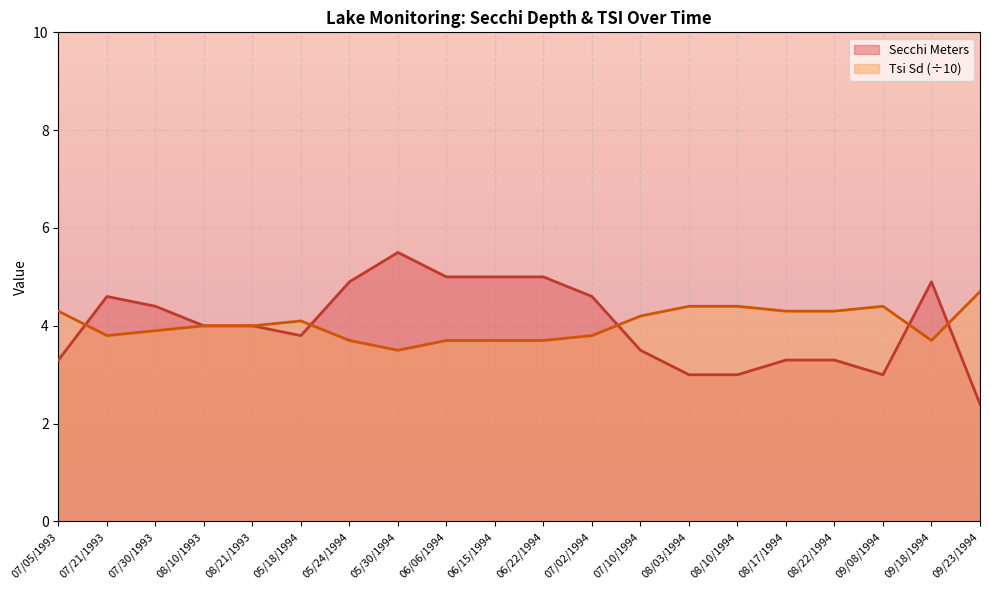

List the series in order of their peak value, lowest first.

Tsi Sd (÷10), Secchi Meters